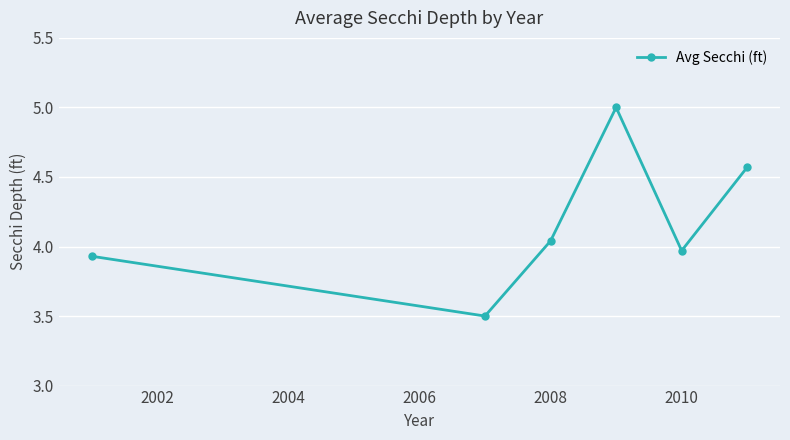

How many points are higher than both their immediate neighbors (excluding endpoints)?

1